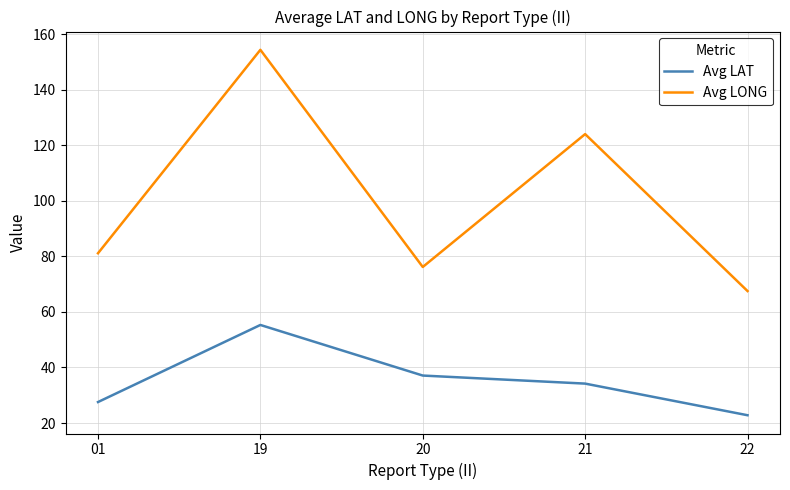

Is this an area chart (filled region under the line)?

No